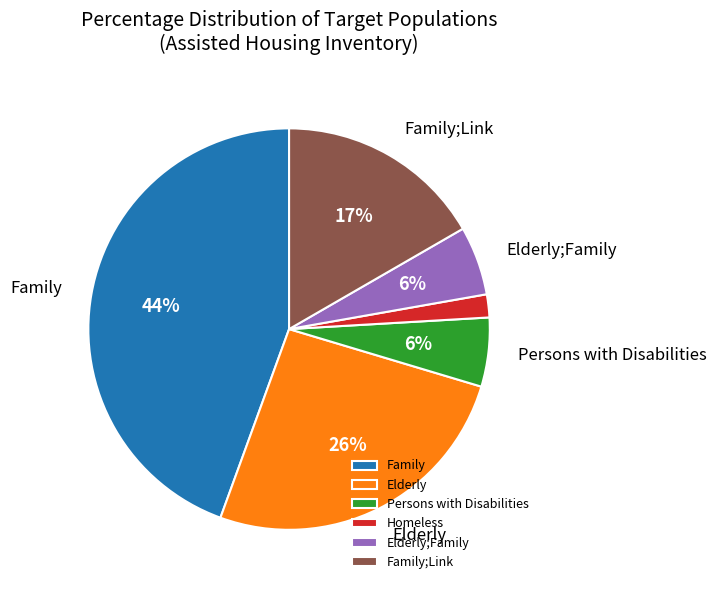

The Homeless slice represents 10% of the pie. True or false?

False